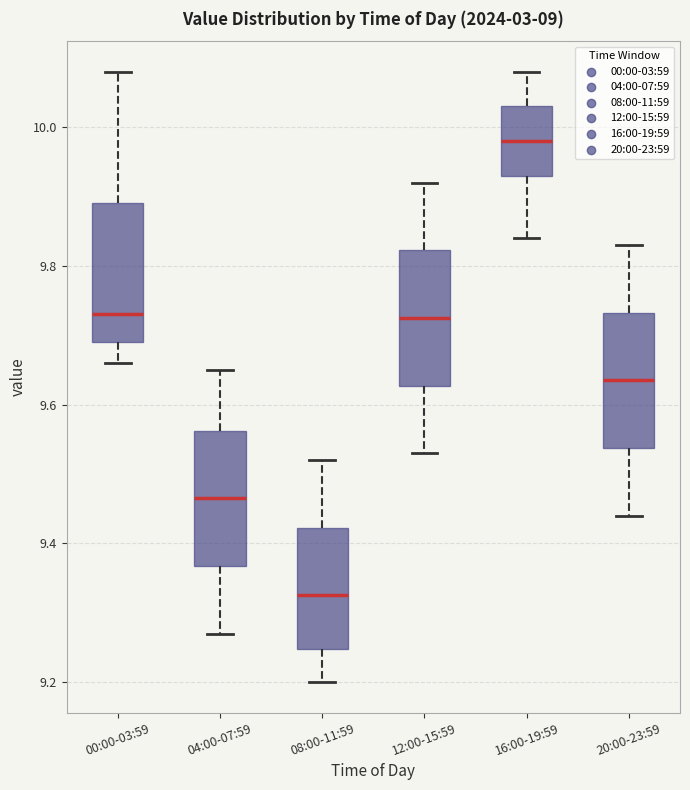

Reading left to right, read every box against the y-axis: the position of its median line, the range the box covers, and the ends of its whiskers. The values are not printed on the chart, so give them approximately, as read against the axis.

00:00-03:59: median 9.74, box 9.70 to 9.90, whiskers 9.66 to 10.08
04:00-07:59: median 9.46, box 9.36 to 9.56, whiskers 9.28 to 9.66
08:00-11:59: median 9.32, box 9.24 to 9.42, whiskers 9.20 to 9.52
12:00-15:59: median 9.72, box 9.62 to 9.82, whiskers 9.54 to 9.92
16:00-19:59: median 9.98, box 9.94 to 10.04, whiskers 9.84 to 10.08
20:00-23:59: median 9.64, box 9.54 to 9.74, whiskers 9.44 to 9.84